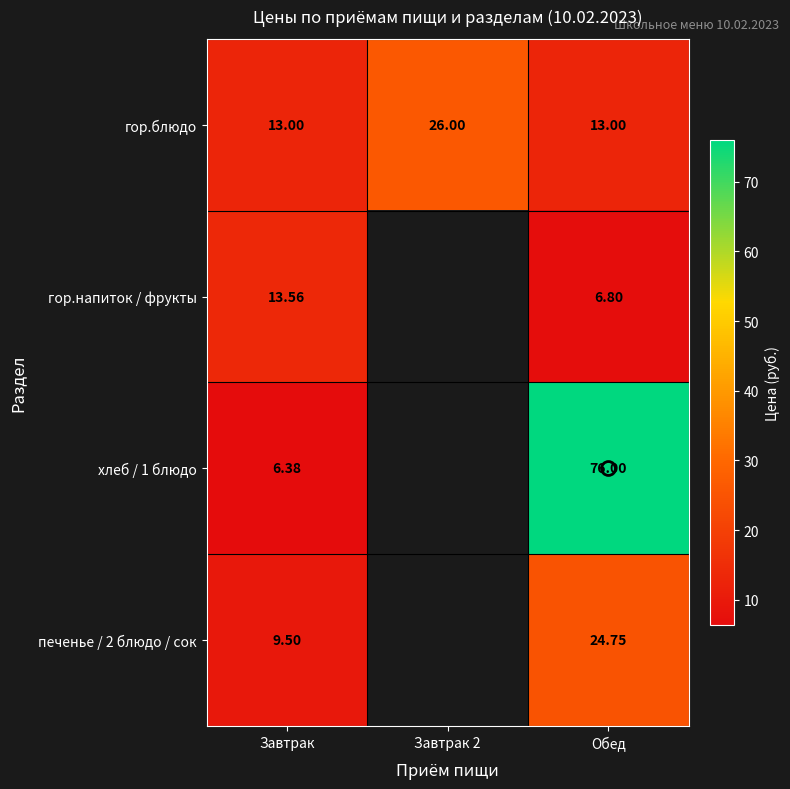

At how many categories does at least one series exceed 40?

1